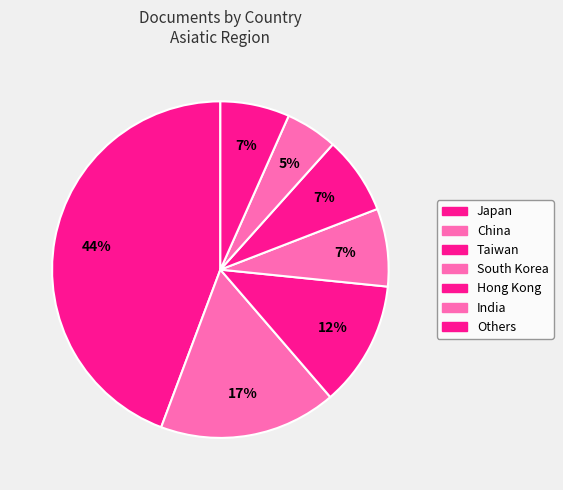

Is it true that Taiwan is 12% of the pie?

True